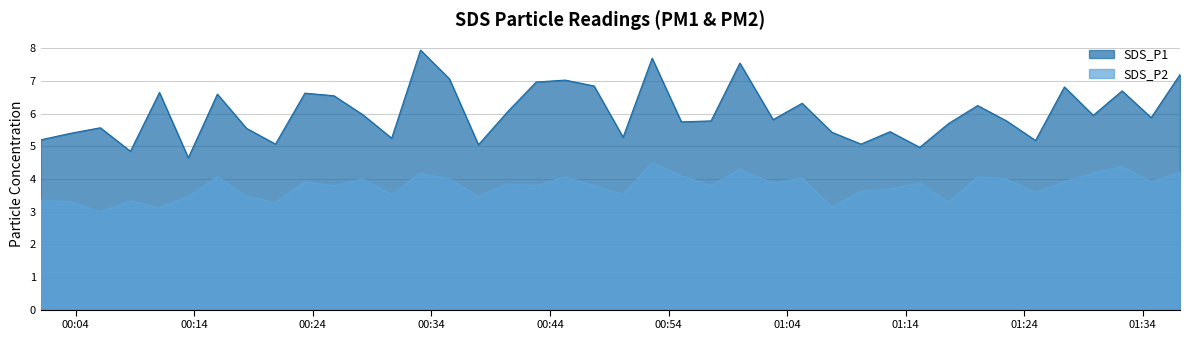

Which category has the highest value in the SDS_P2 series?

2021/01/15 00:52:37